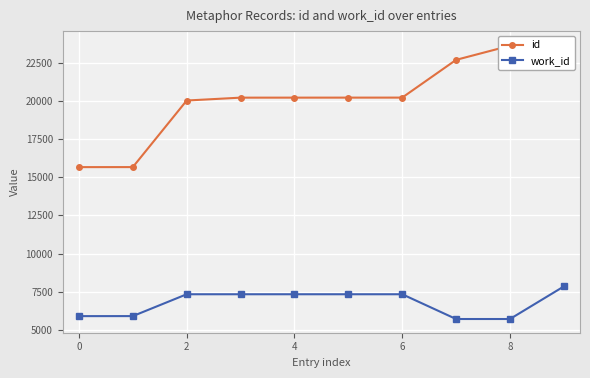

True or false: work_id has more than 2 points higher than both neighbors.

False